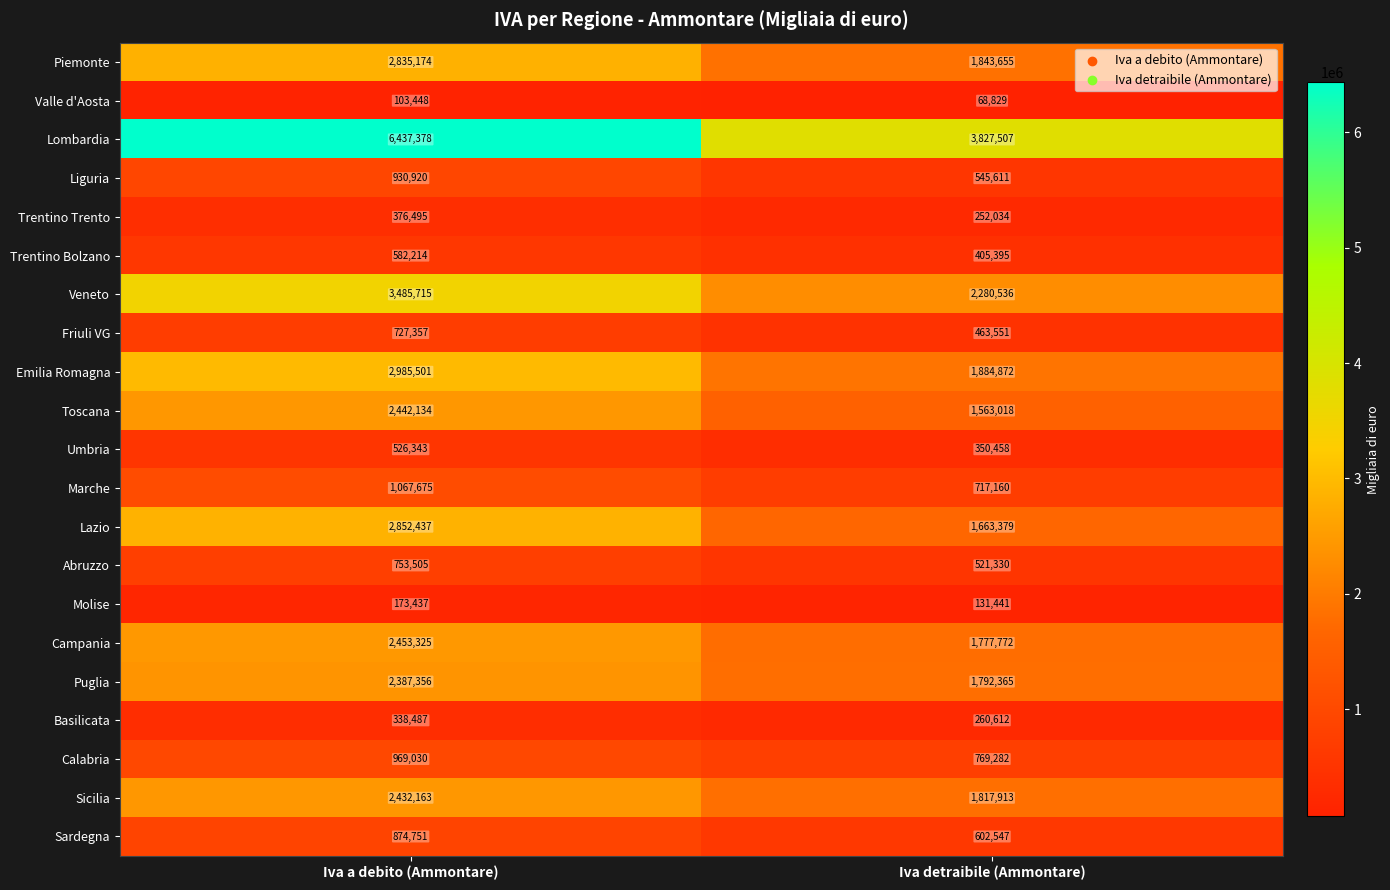

What is the maximum value shown in the chart?

6437378